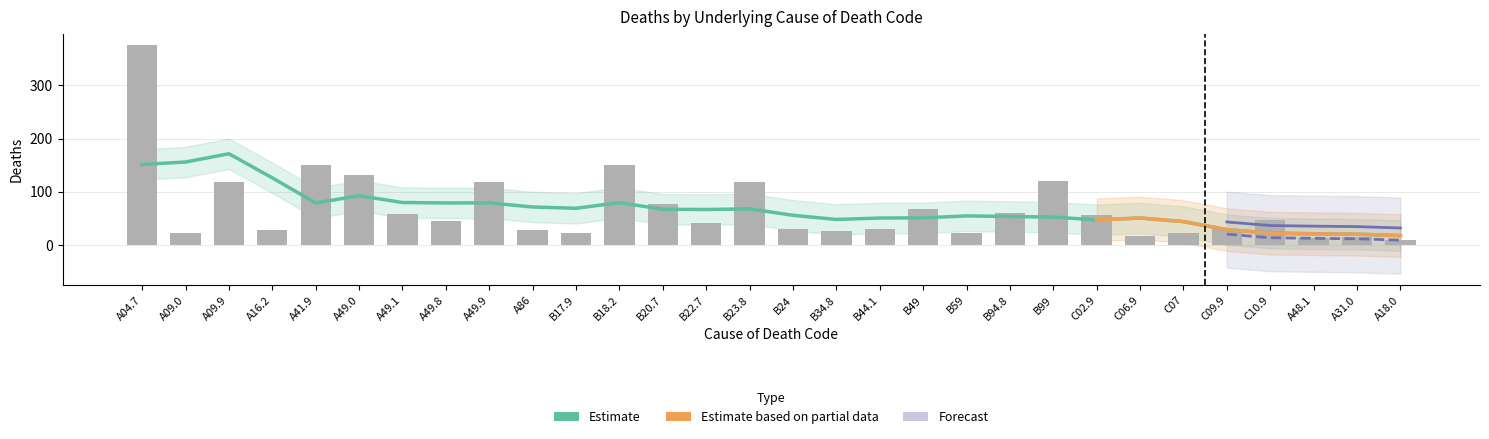

Rank the categories by value from lowest to highest.

A18.0, A48.1, A31.0, C06.9, B17.9, C07, A09.0, B59, B34.8, A16.2, A86, B44.1, B24, C09.9, B22.7, A49.8, C10.9, C02.9, A49.1, B94.8, B49, B20.7, A09.9, A49.9, B23.8, B99, A49.0, A41.9, B18.2, A04.7